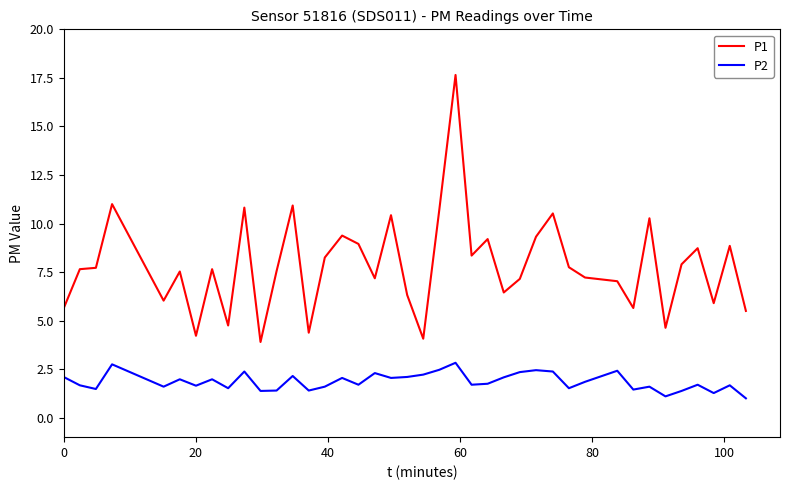

What is the sum of all P1 values?

313.1